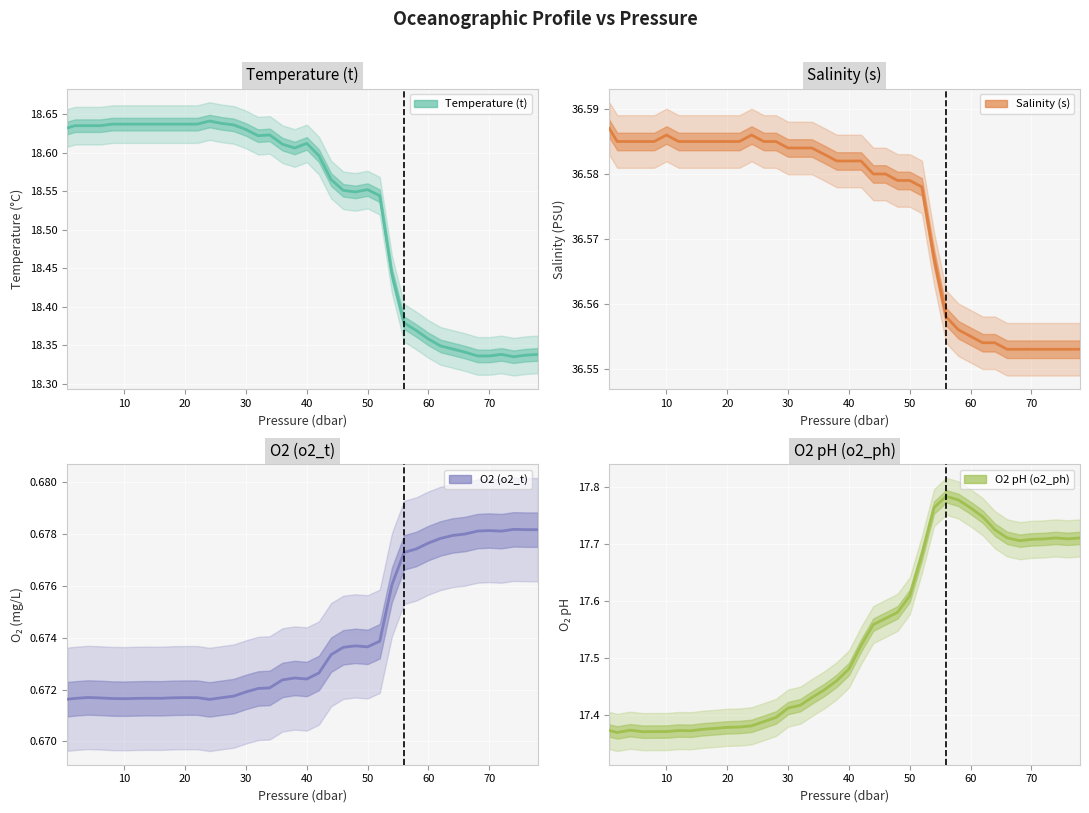

True or false: Temperature (t) and O2 pH (o2_ph) cross at least once.

False